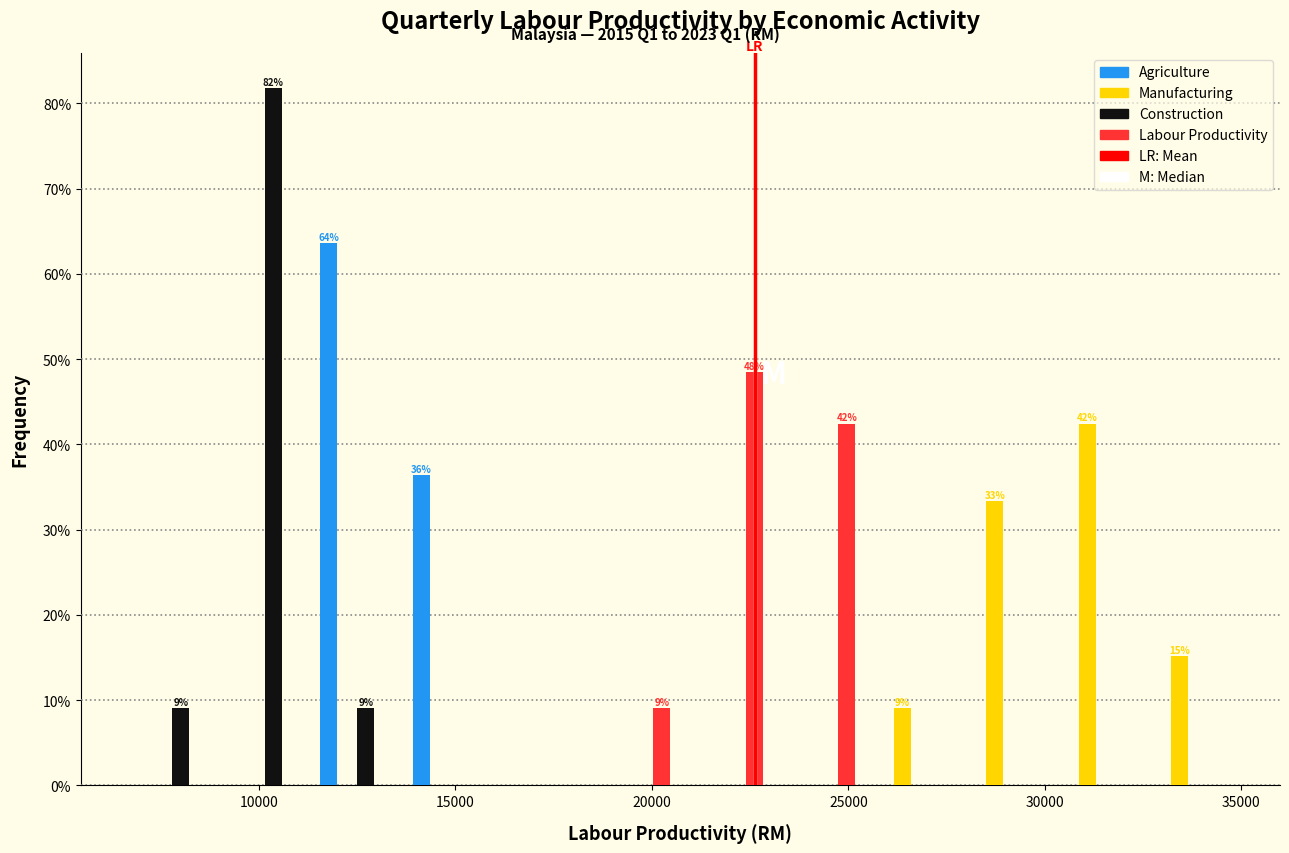

In the Agriculture series, which range on the x-axis has the tallest bar?

11500 to 13500